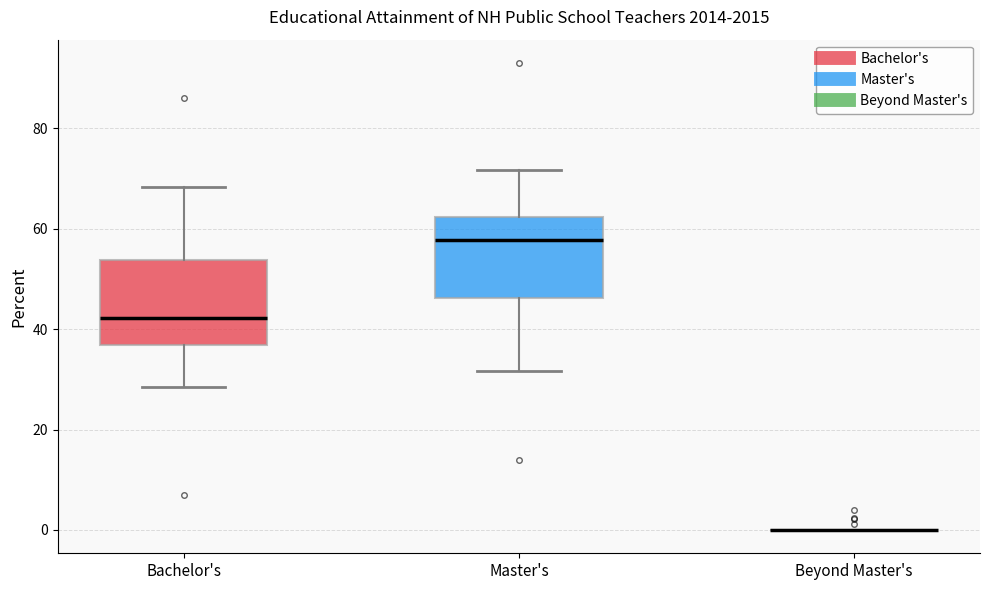

Reading left to right, transcribe this box plot: for each box, give where its median line is, the range the box spans, and where its two whiskers end, as read against the y-axis. The values are not printed on the chart, so give them approximately, as read against the axis.

Bachelor's: median 42, box 36 to 54, whiskers 28 to 68
Master's: median 58, box 46 to 62, whiskers 32 to 72
Beyond Master's: box collapsed to a line at 0, whiskers 0 to 0